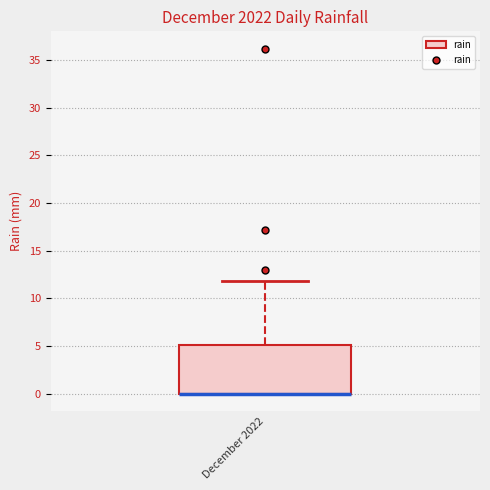

Where is the lower edge of the box for December 2022 on the y-axis? The values are not printed on the chart, so give them approximately, as read against the axis.

0